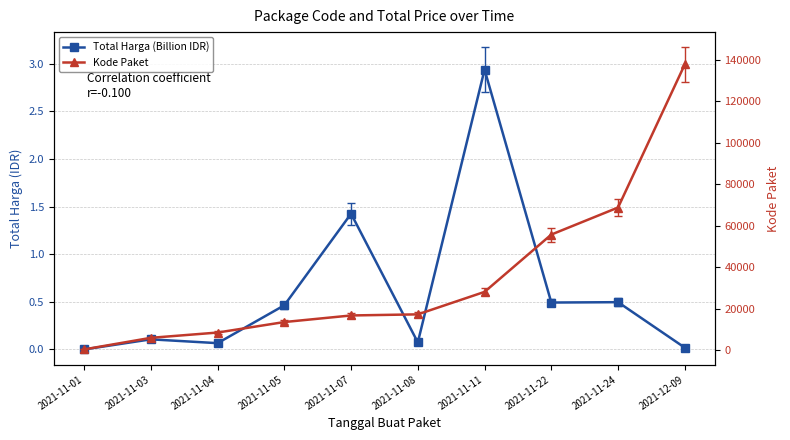

What is the label of the 8th point from the right?

2021-11-04